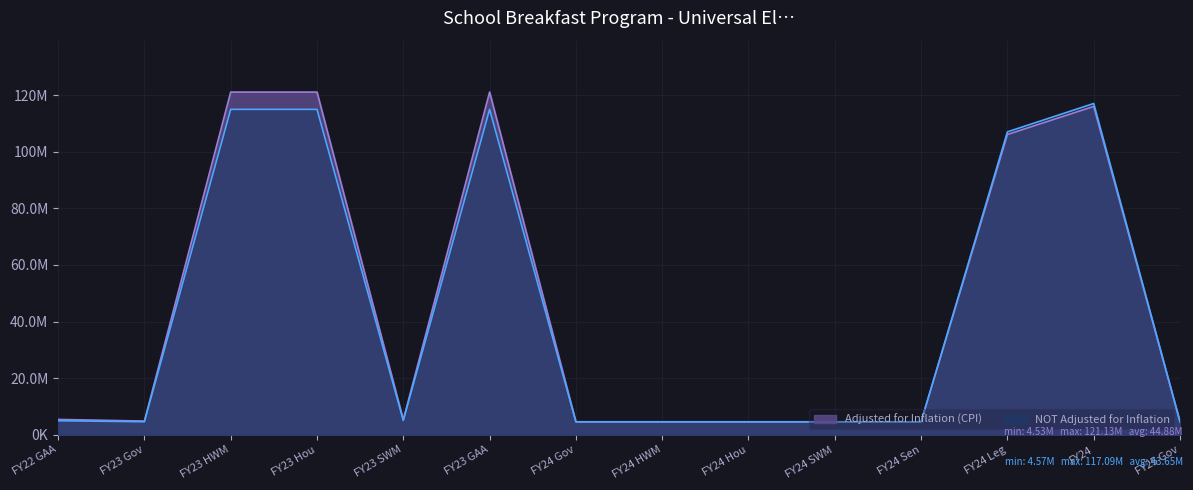

What is the minimum value for Adjusted for Inflation (CPI)?

4526430